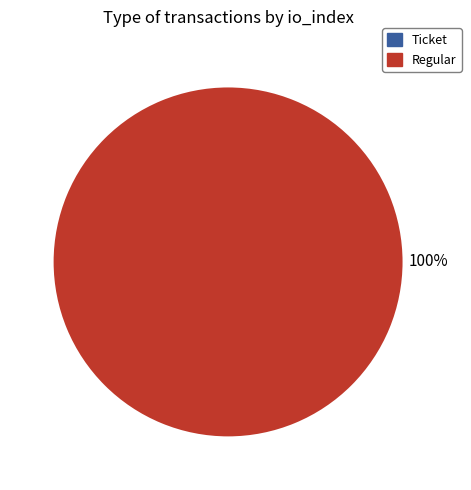

What is the smallest slice in the pie chart?

Ticket